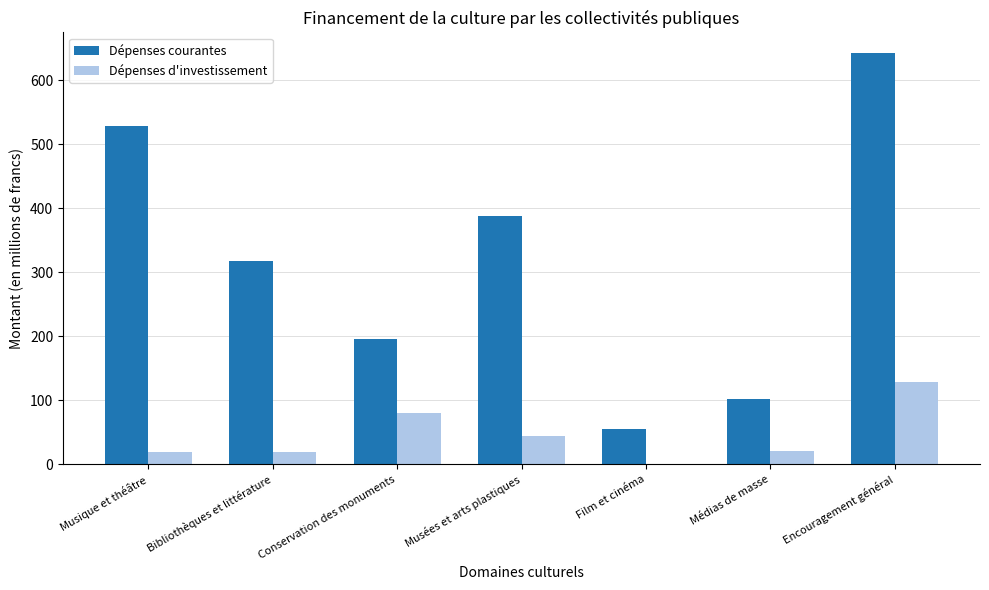

What is the average value of the Dépenses d'investissement series?

44.7